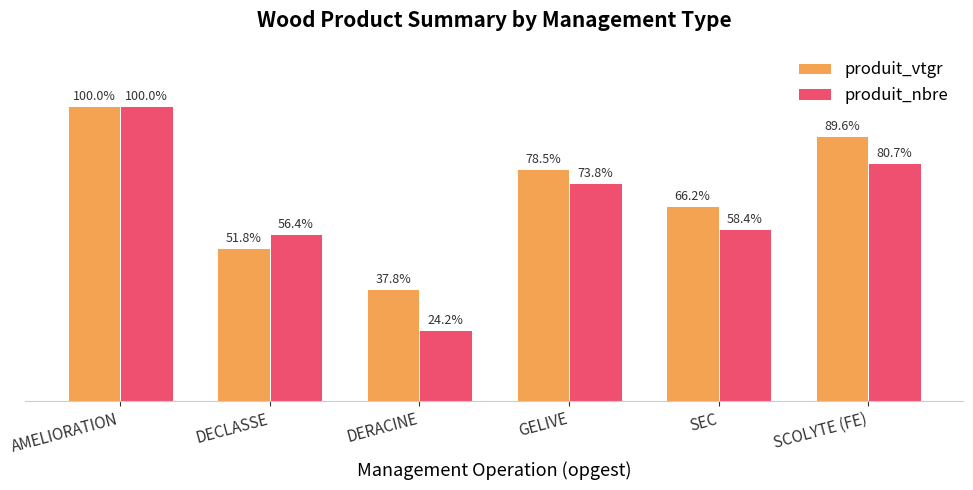

Are the bars horizontal?

No